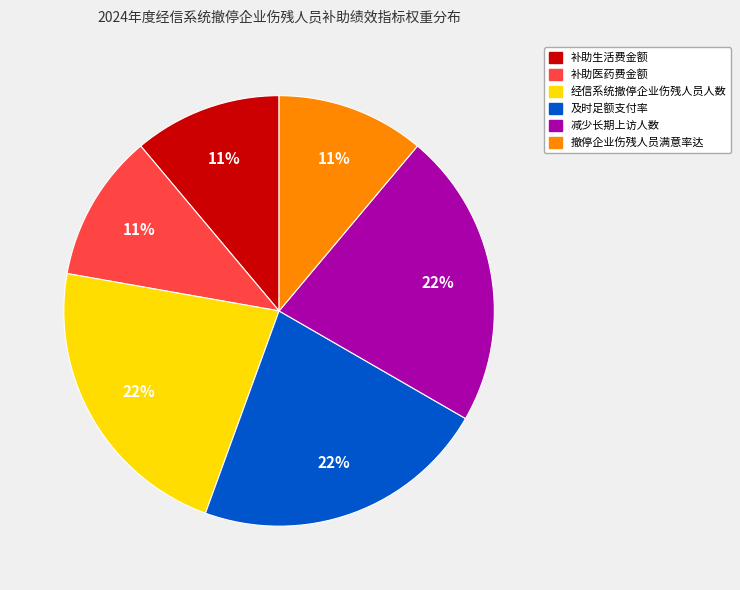

To the nearest percent, what portion does 补助生活费金额 represent?

11%